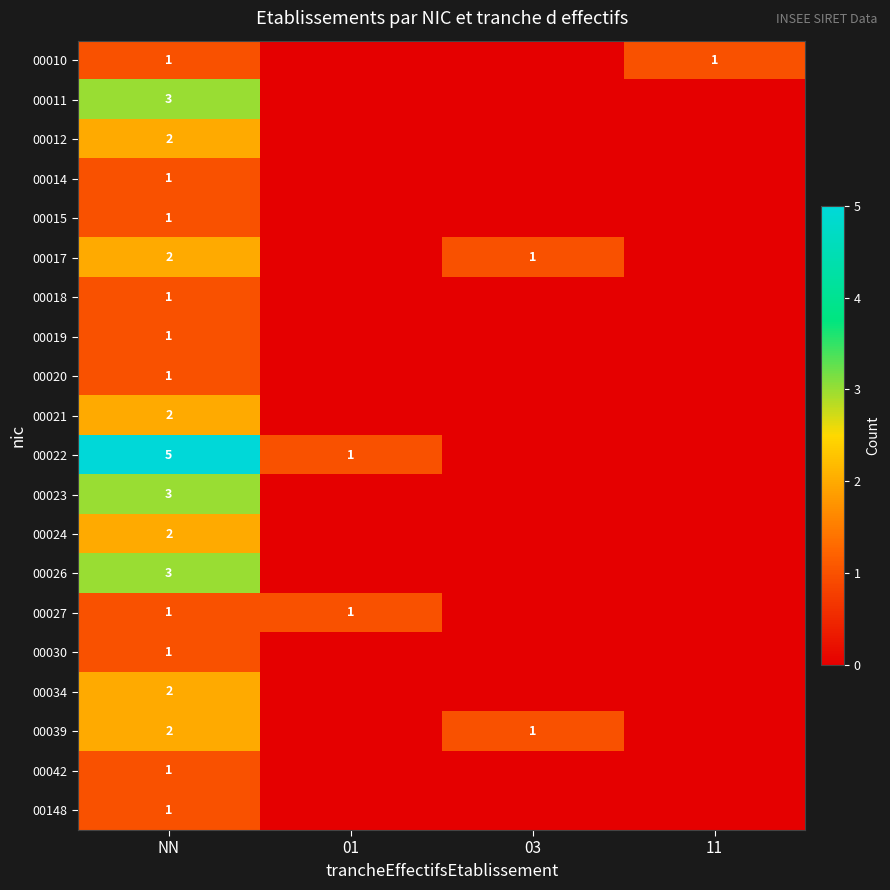

What is the difference between the highest and lowest values at 01?

1